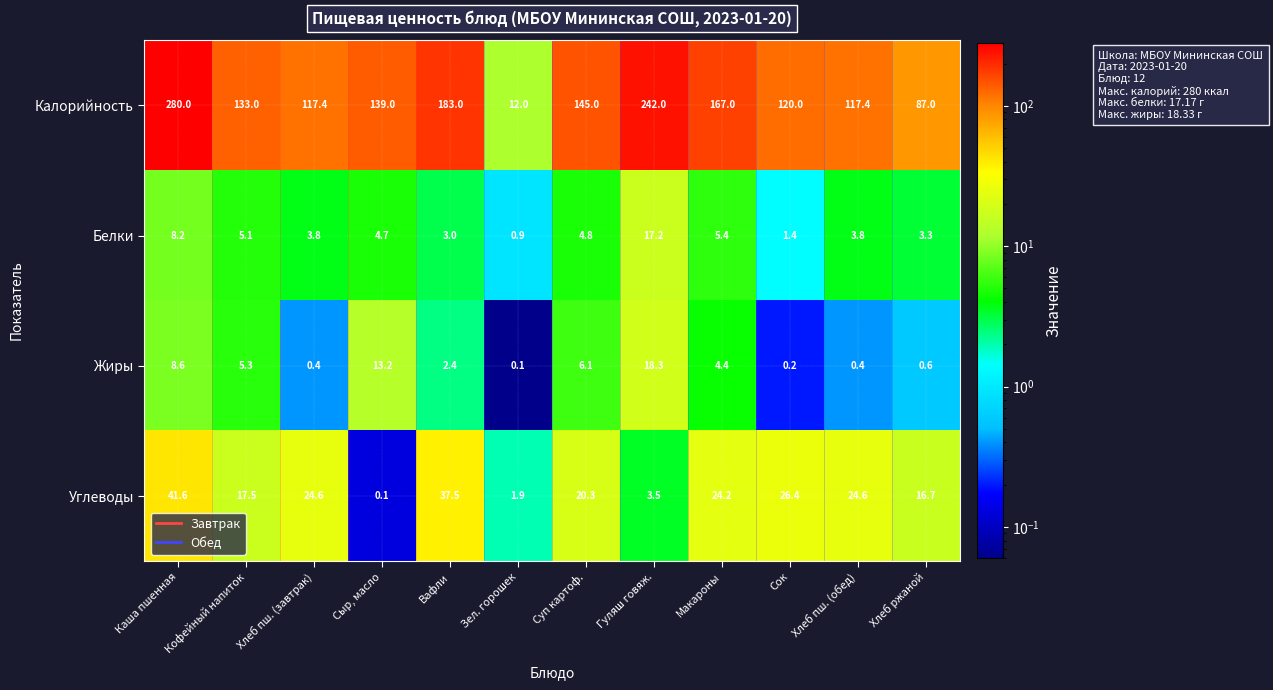

Which series has the largest total across all categories?

Калорийность